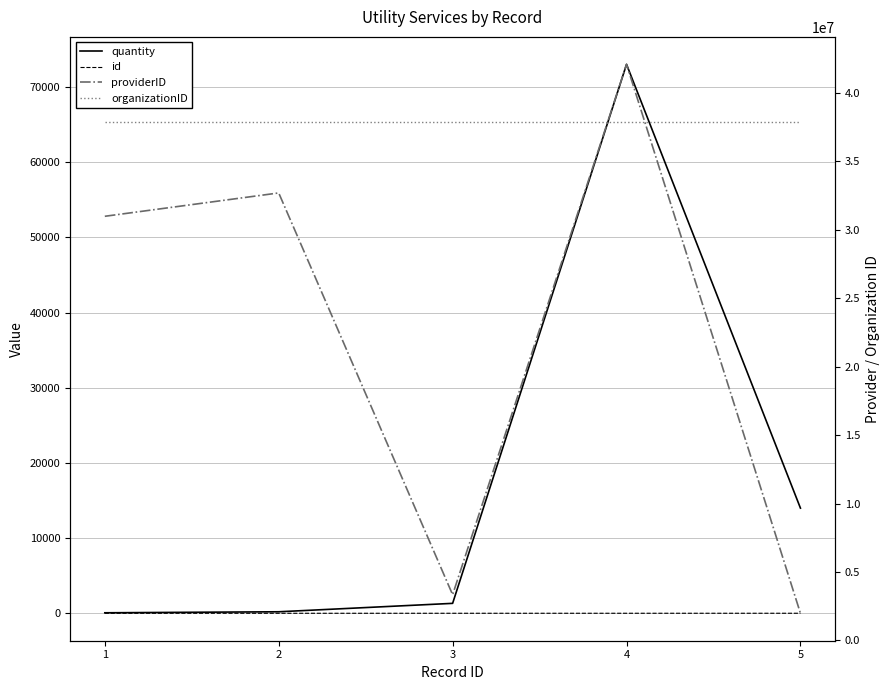

Which category has the lowest value in the id series?

1